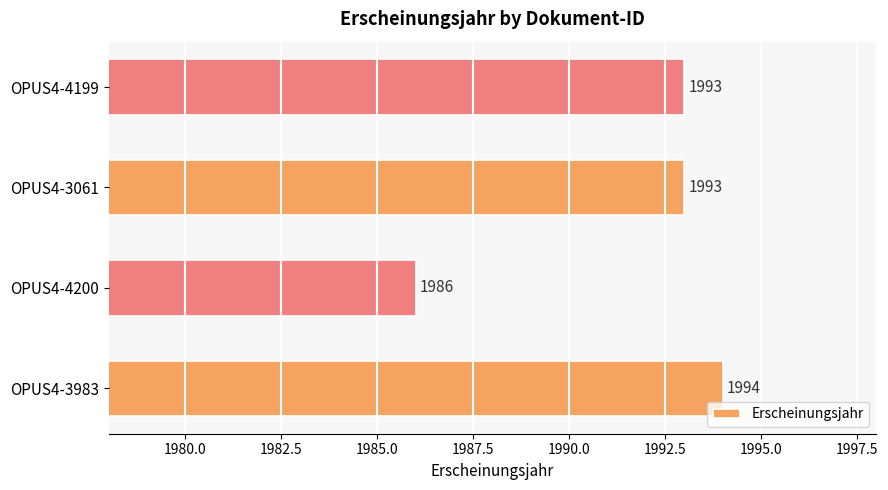

Reading top to bottom, what are all the values shown in this chart?

1993	1993	1986	1994